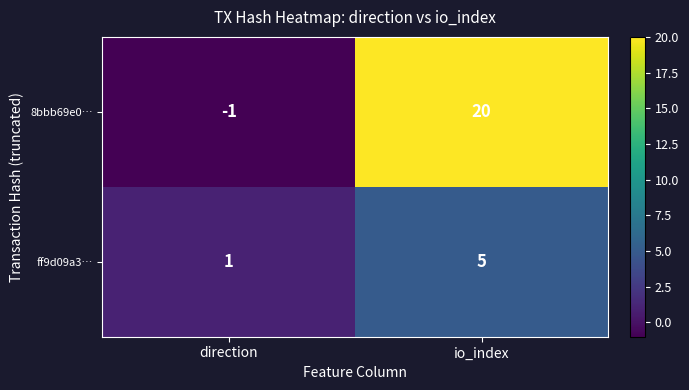

Reading left to right, transcribe all the data shown in this chart.

8bbb69e0…: direction=-1	io_index=20
ff9d09a3…: direction=1	io_index=5